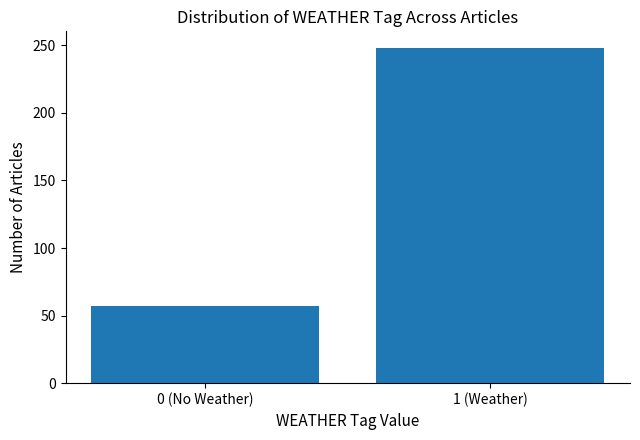

Reading right to left, what are all the values shown in this chart?

1 (Weather)=248	0 (No Weather)=57